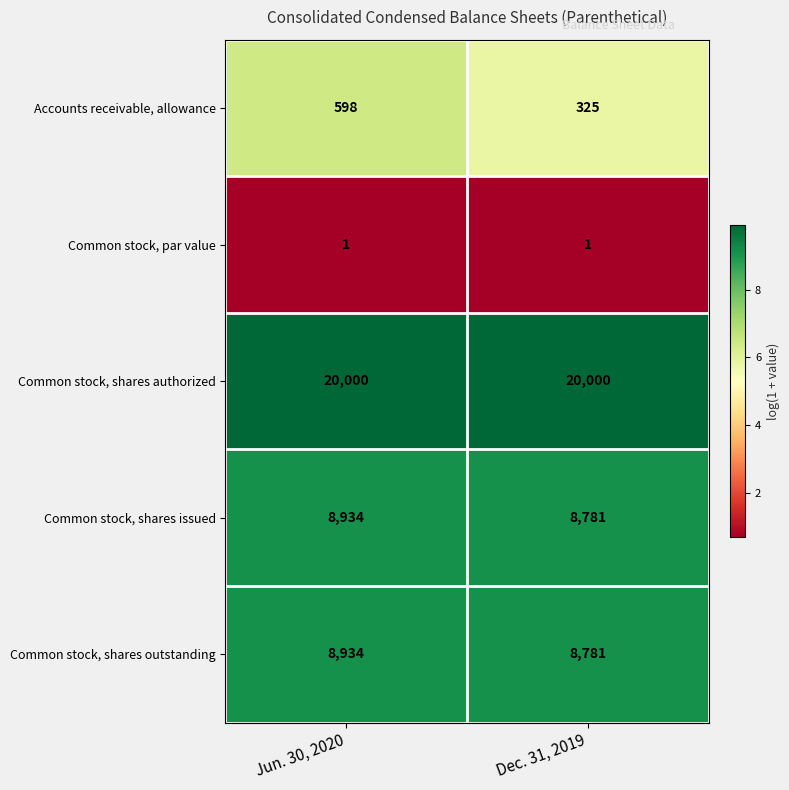

What is the sum of all Common stock, shares outstanding values?

17715